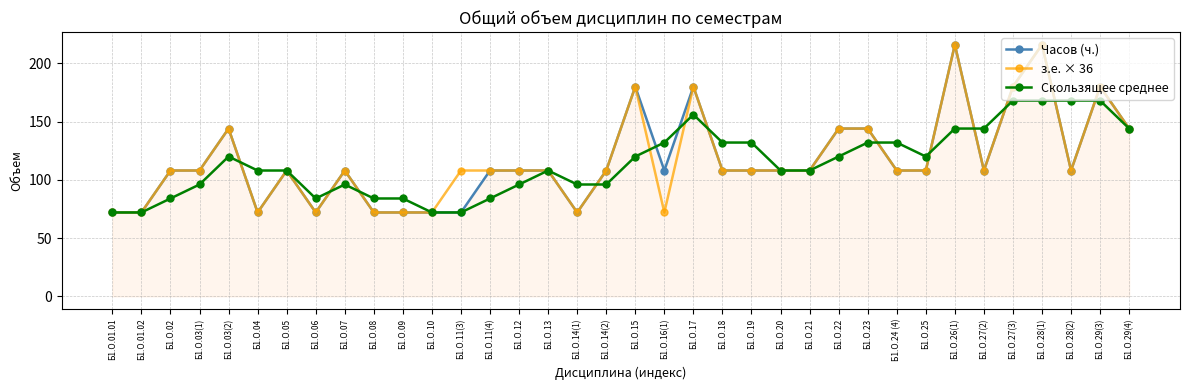

What is the maximum value shown in the chart?

216